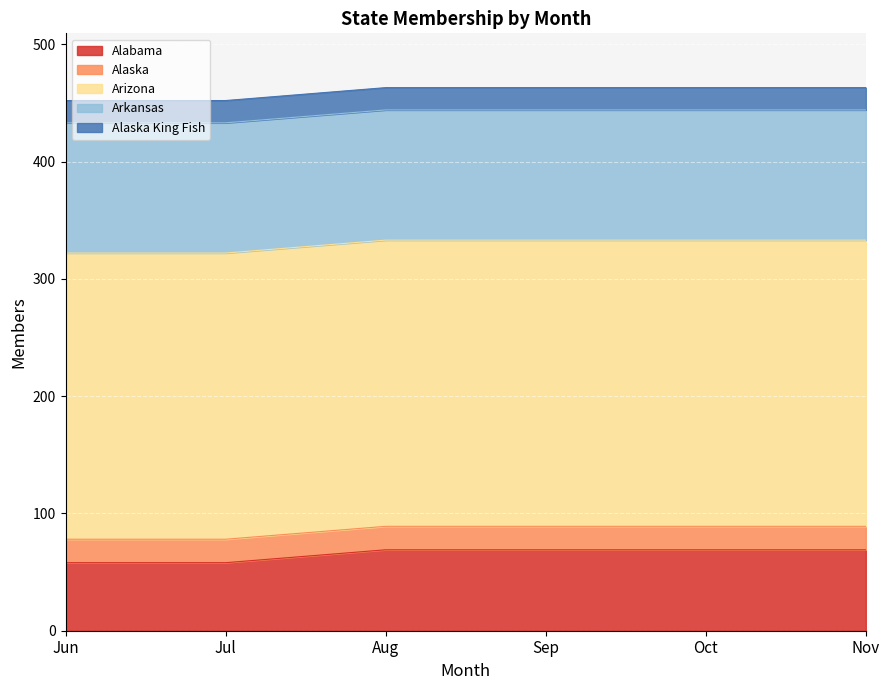

At which category does the chart reach its minimum across all series?

Jun